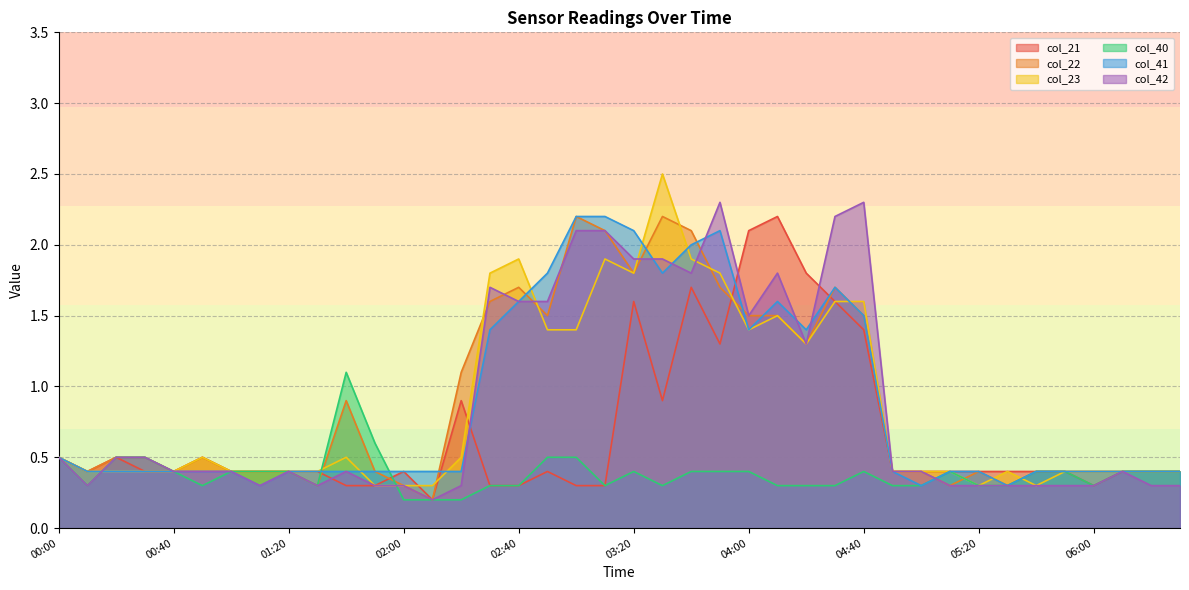

Which series has the largest range (max minus min)?

col_23